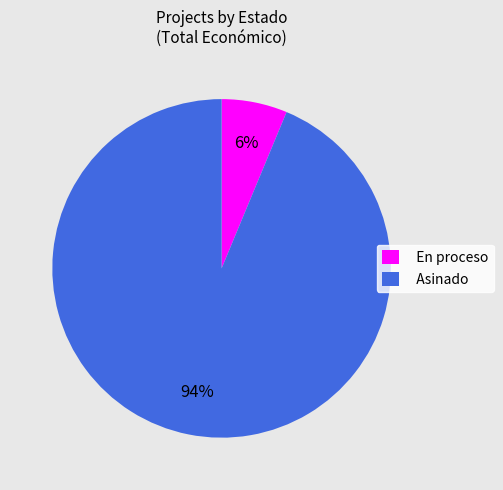

How many segments does this pie chart have?

2